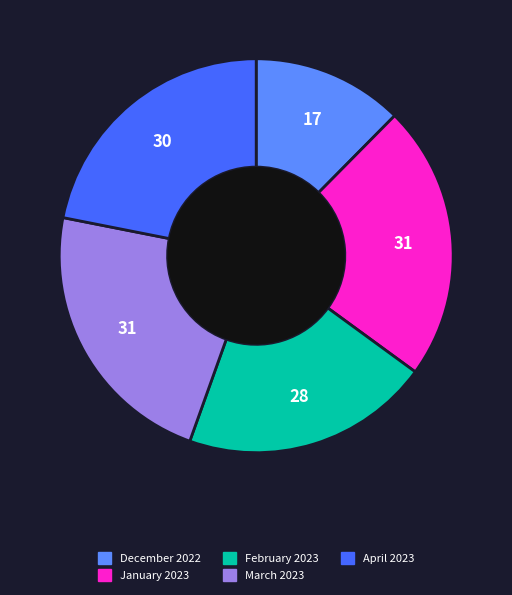

The January 2023 slice represents 23% of the pie. True or false?

True